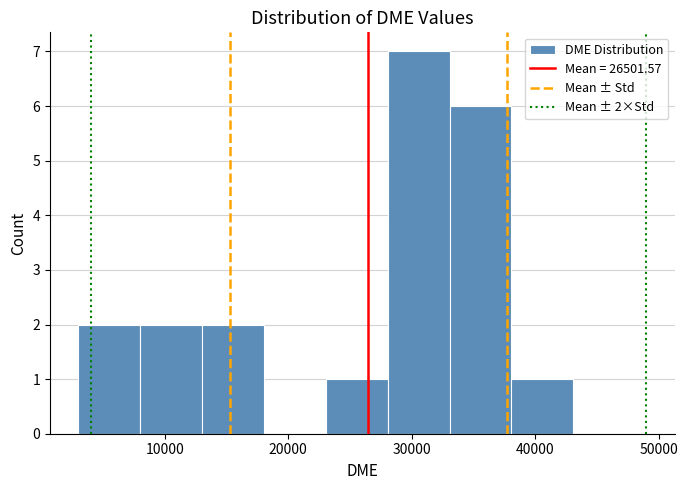

Over which range of the x-axis is the bar tallest?

28000 to 33000